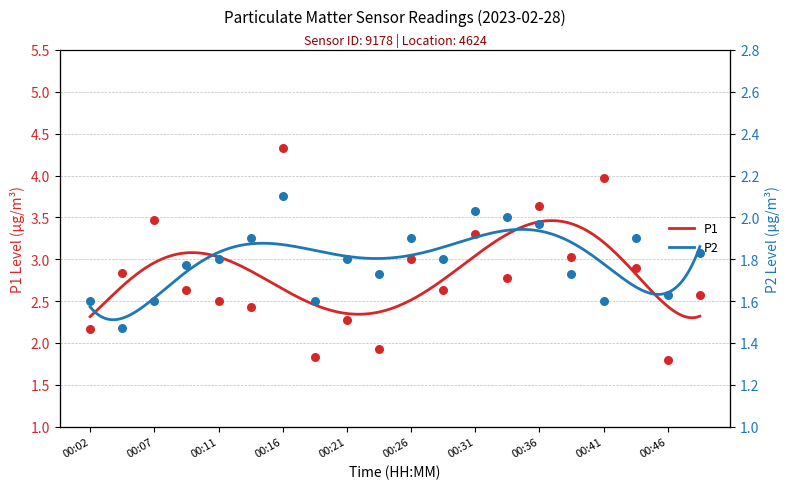

Which series contains the highest Y value?

P1